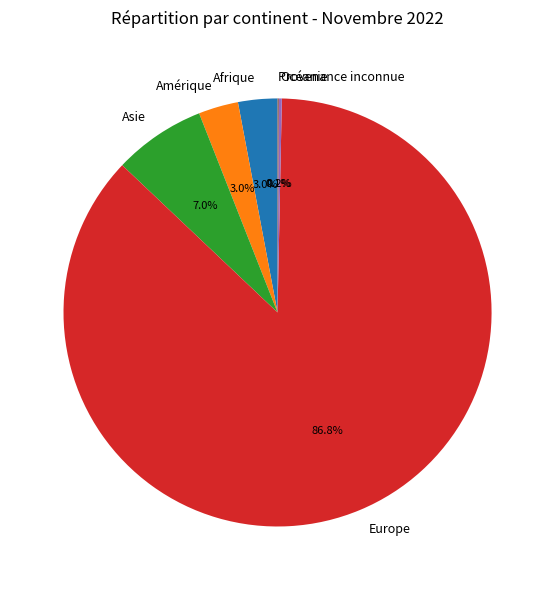

Approximately how many times larger is the value at Amérique compared to Afrique?

1.0